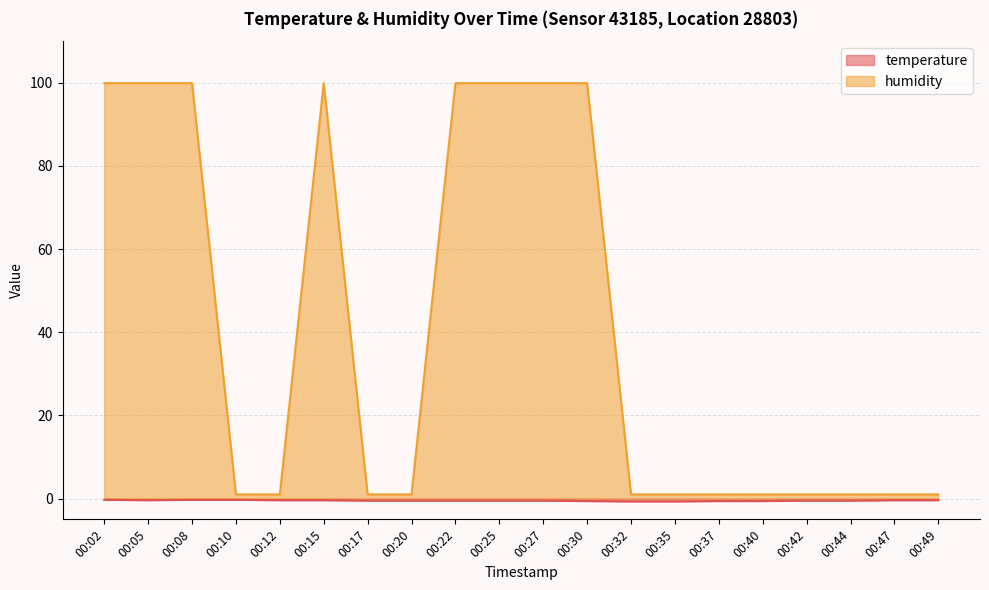

The temperature series shows -0.7 at 00:32. True or false?

True